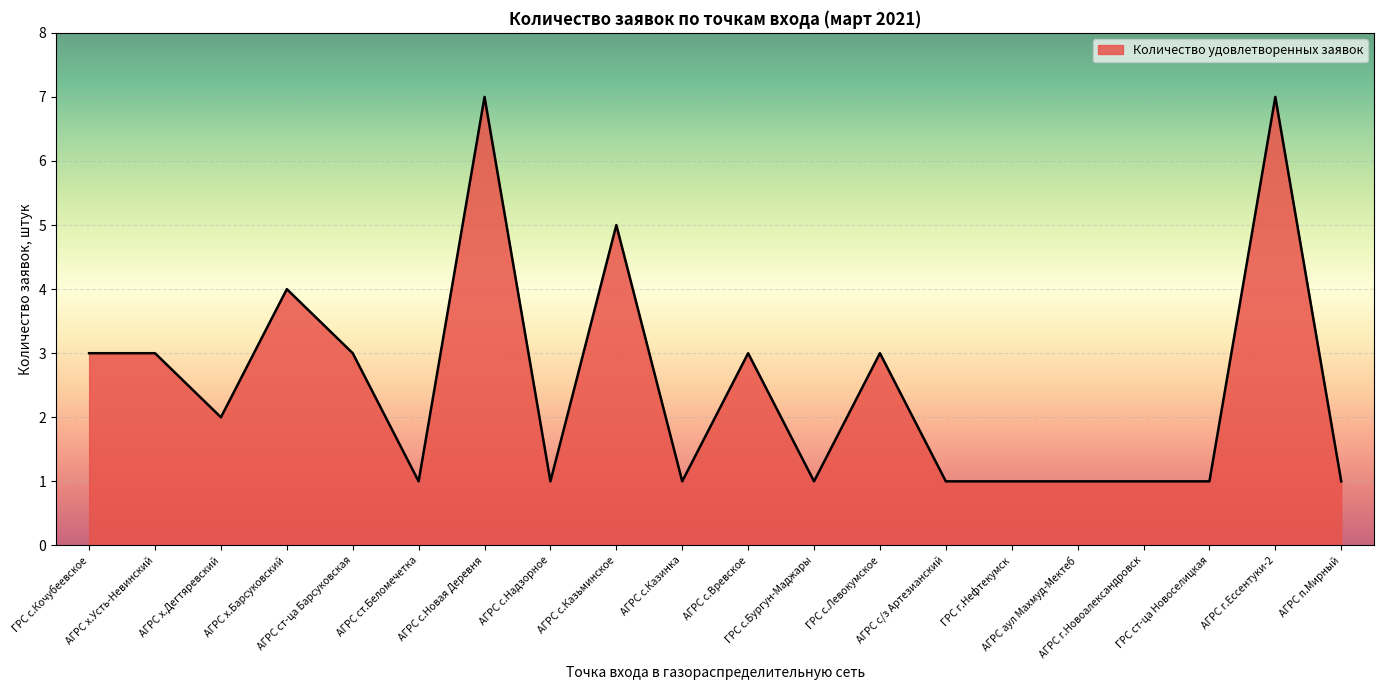

Read the value at ГРС с.Кочубеевское.

3